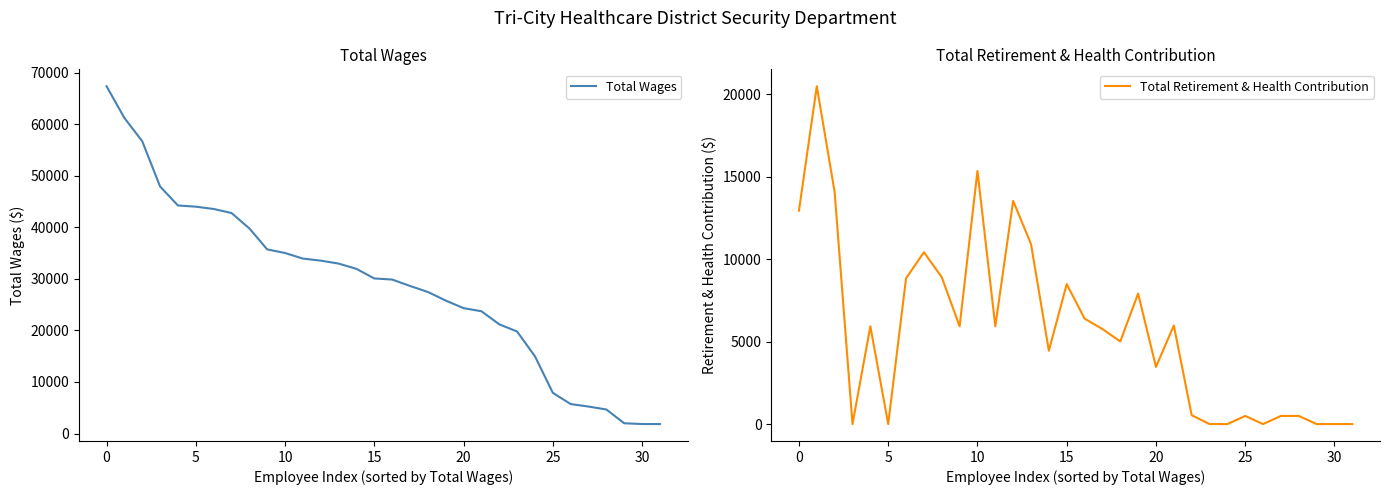

Is it true that Total Retirement & Health Contribution equals 11642 at 19?

False